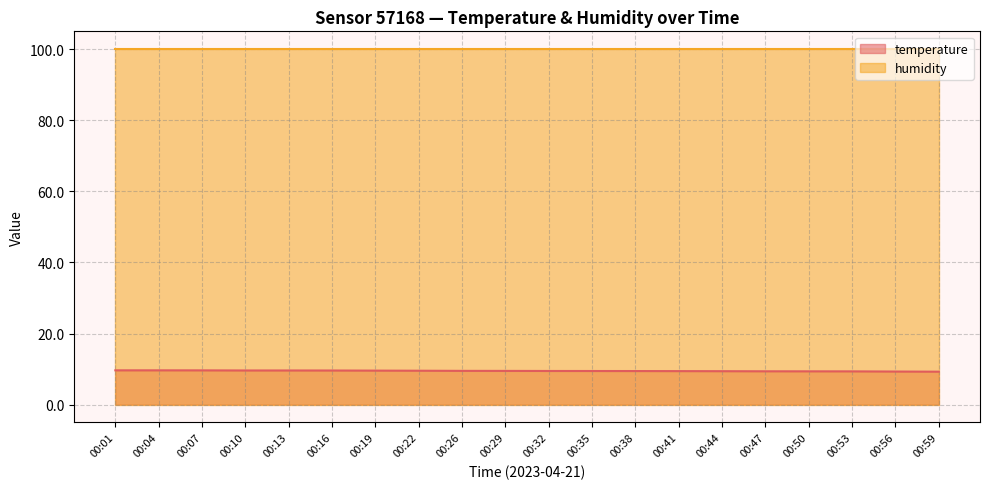

Where is the data nearest to the value 9?

00:59